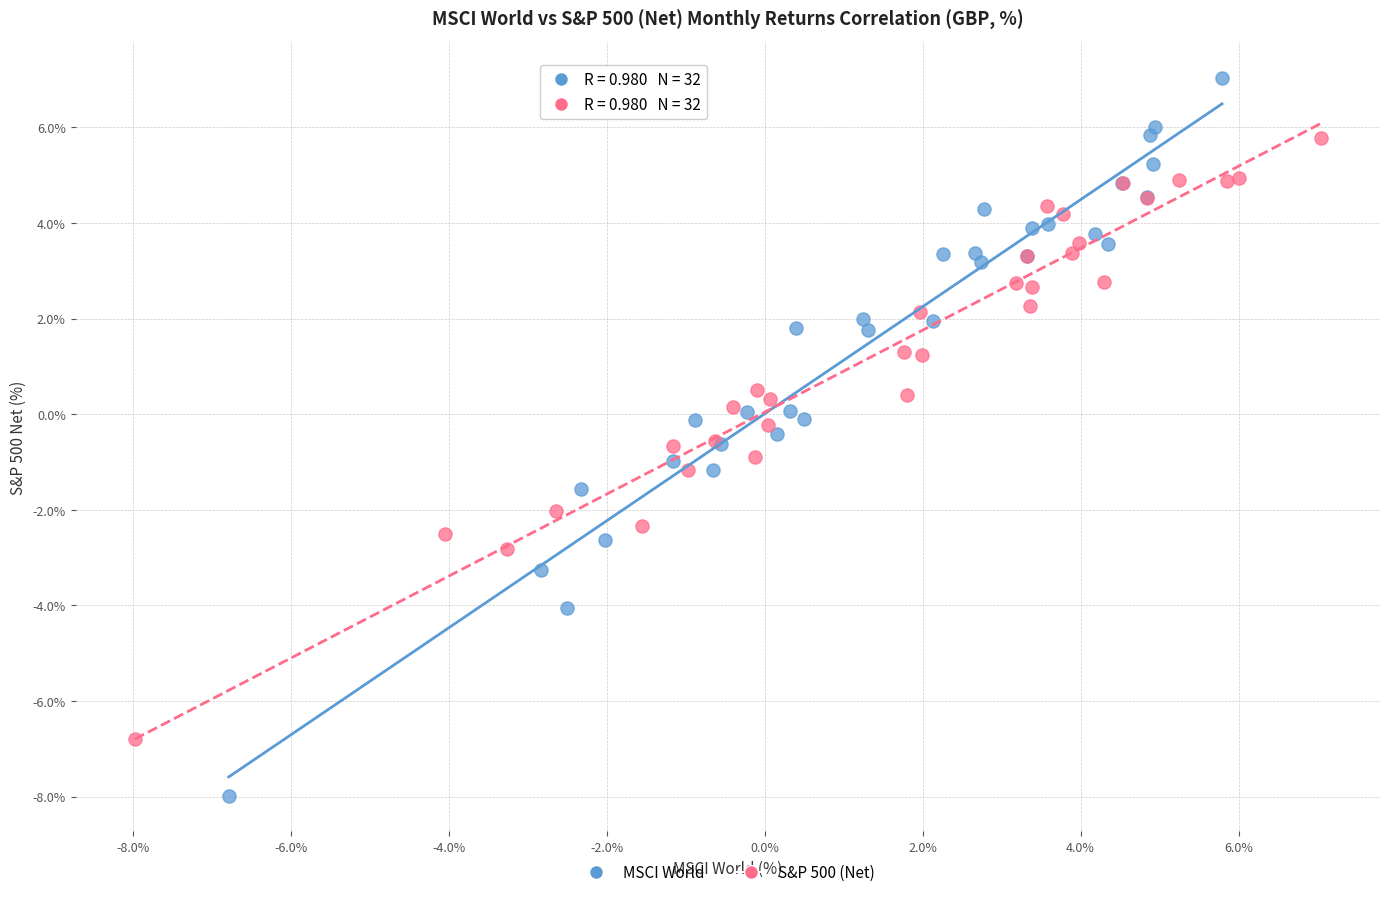

Which series reaches the maximum Y coordinate?

MSCI World